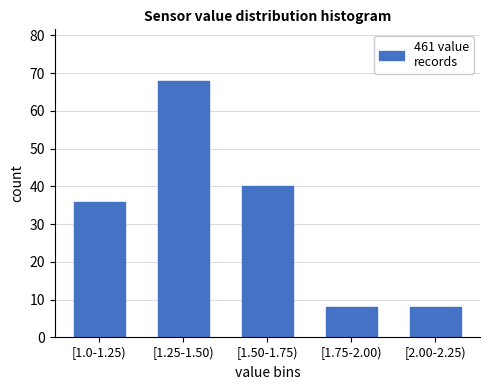

Reading right to left, what are all the values shown in this chart?

8	8	40	68	36